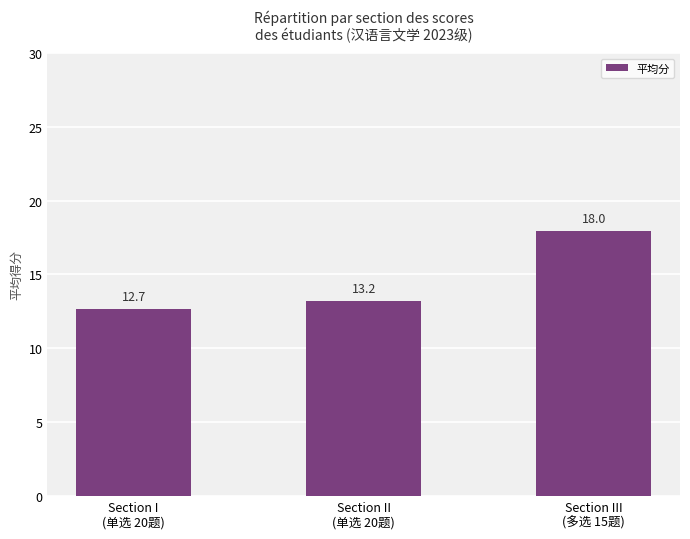

What is the sum of the values at Section II
(单选 20题) and Section I
(单选 20题)?

25.9